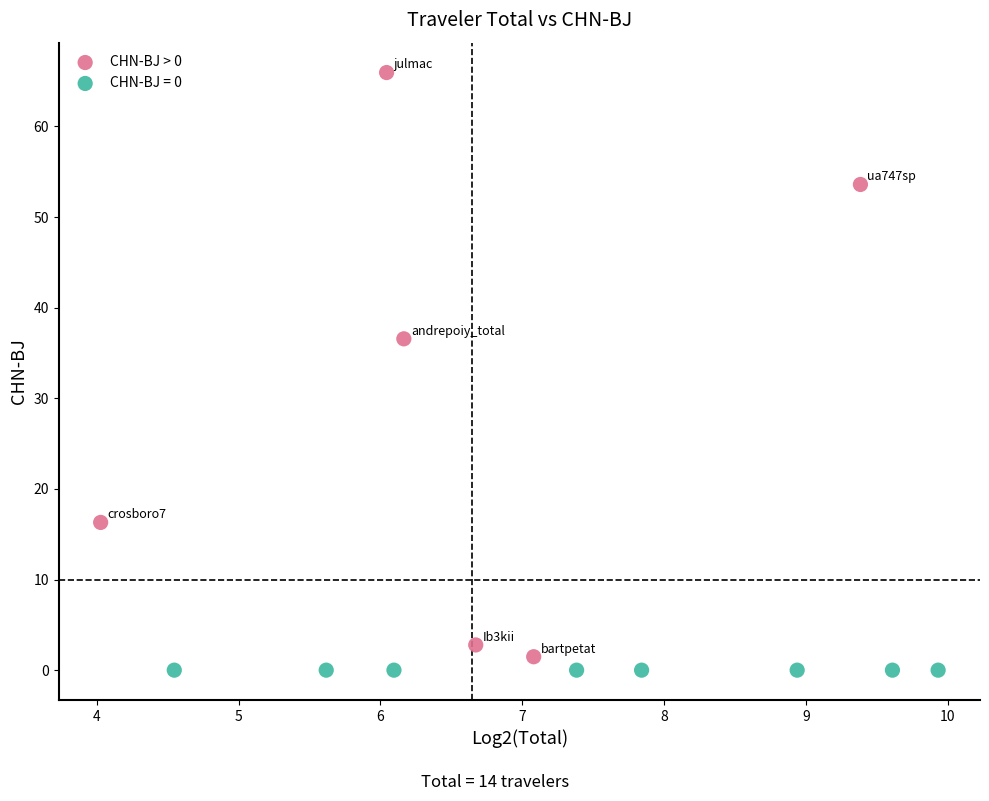

Which series contains the highest Y value?

CHN-BJ > 0